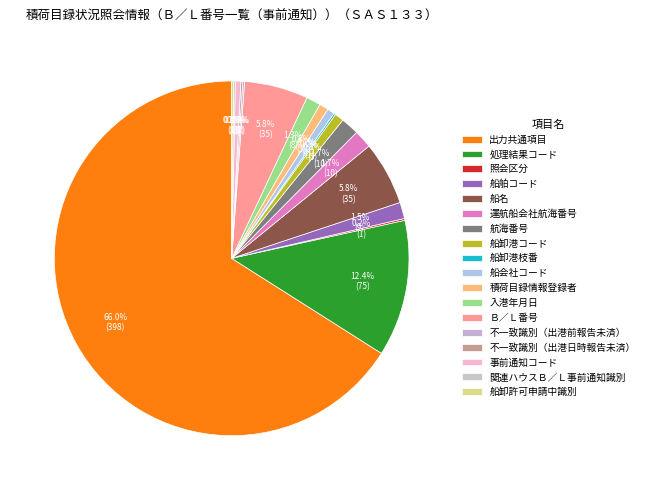

What percentage is the Ｂ／Ｌ番号 slice, to the nearest percent?

6%